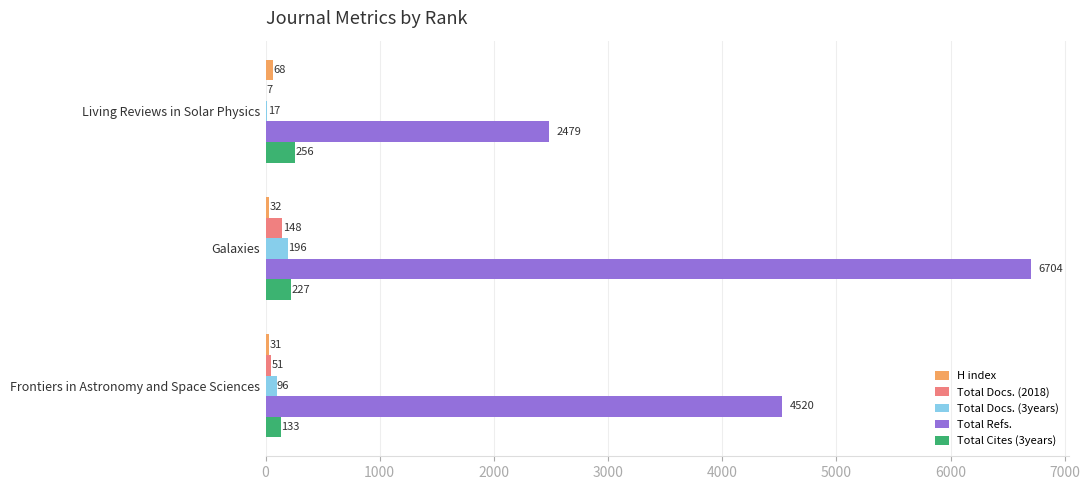

What is the maximum value for Total Refs.?

6704